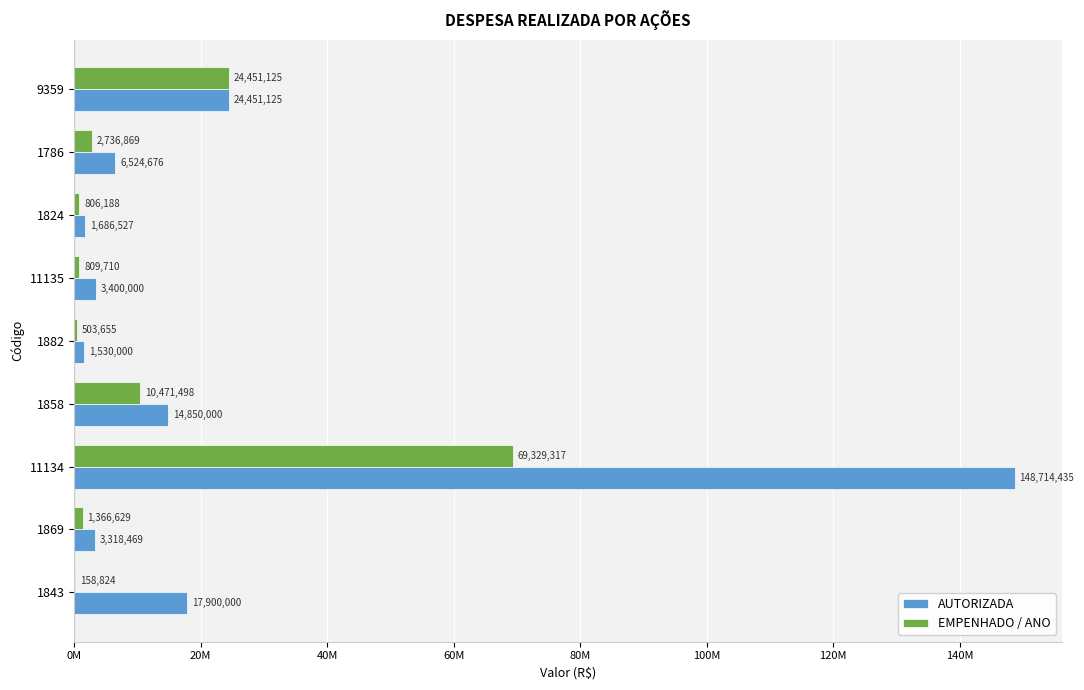

What is the difference between the maximum and minimum values in the AUTORIZADA series?

147184435.0